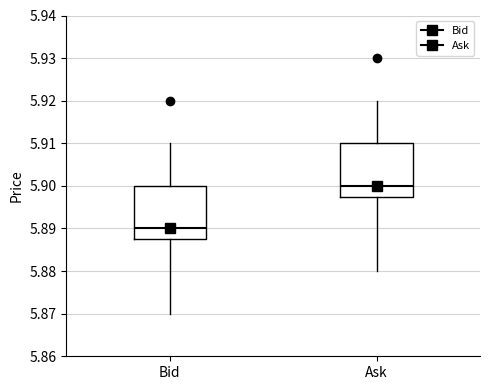

Reading left to right, transcribe this box plot: for each box, give where its median line is, the range the box spans, and where its two whiskers end, as read against the y-axis. The values are not printed on the chart, so give them approximately, as read against the axis.

Bid: median 5.890, box 5.888 to 5.900, whiskers 5.870 to 5.910
Ask: median 5.900, box 5.898 to 5.910, whiskers 5.880 to 5.920